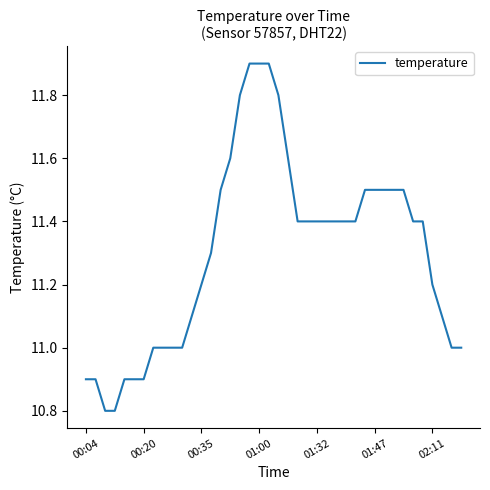

What is the greatest value displayed?

11.9